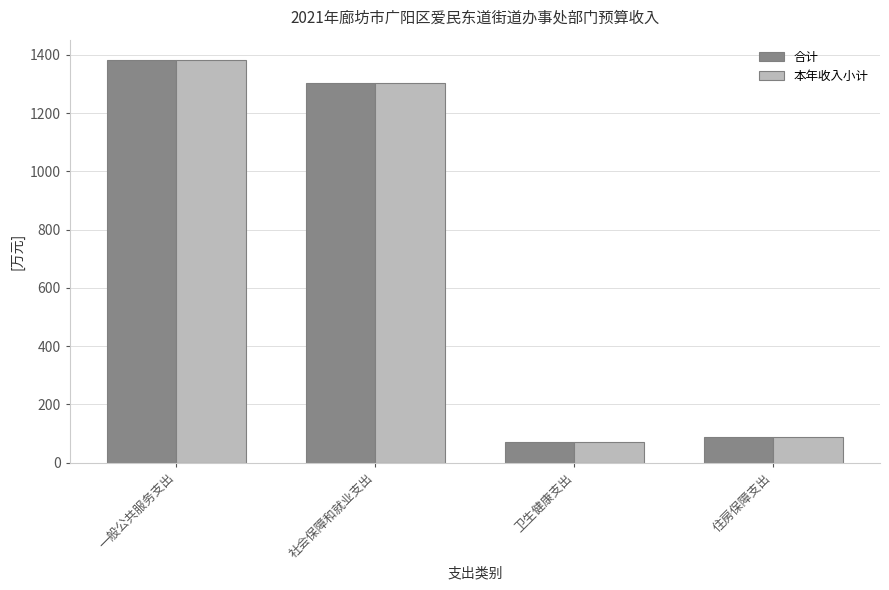

What is the sum of the 本年收入小计 values at 住房保障支出 and 一般公共服务支出?

1471.8